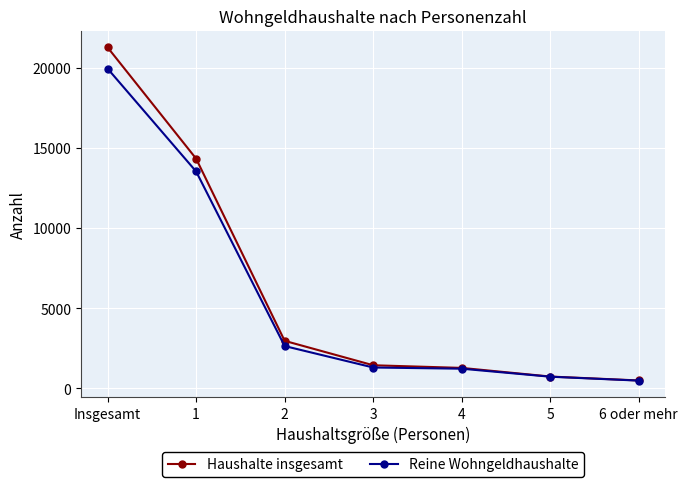

Which category has the highest value in the Haushalte insgesamt series?

Insgesamt